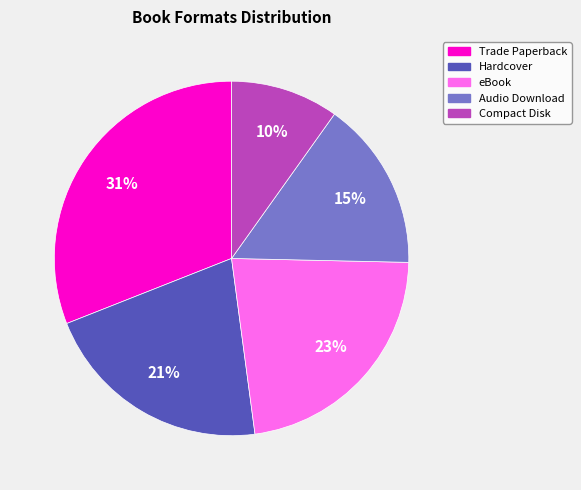

Which category has the biggest portion of the pie?

Trade Paperback